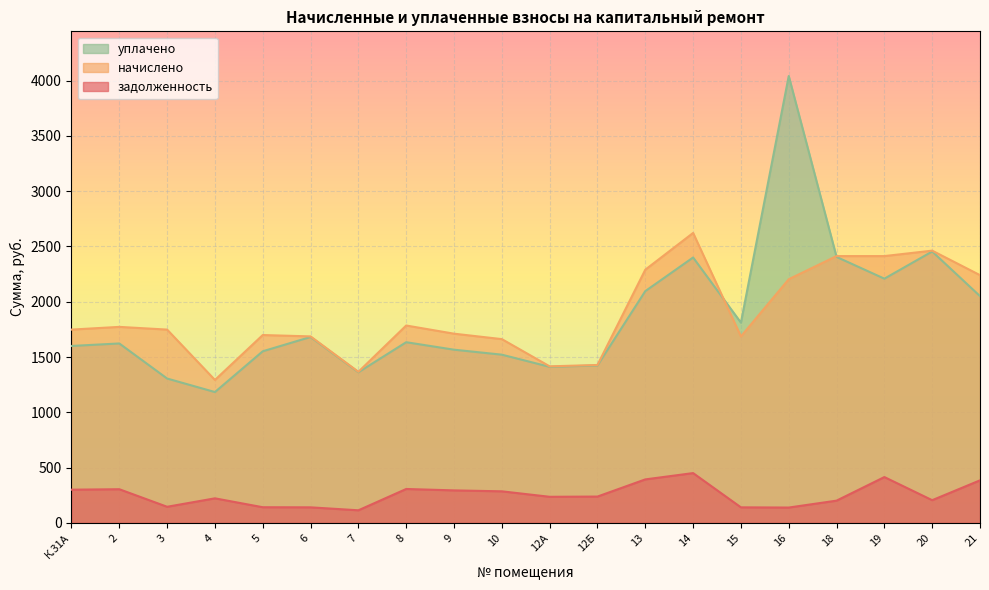

Reading left to right, extract all data points from this chart.

задолженность: К.31А=300.2	2=304.5	3=145.7	4=222.0	5=141.6	6=140.6	7=113.9	8=306.6	9=293.9	10=285.4	12А=236.0	12Б=238.0	13=393.3	14=450.4	15=140.6	16=138.6	18=201.1	19=414.4	20=205.2	21=384.8
начислено: К.31А=1748.3	2=1772.9	3=1748.3	4=1292.8	5=1699.1	6=1686.7	7=1366.7	8=1785.2	9=1711.3	10=1662.1	12А=1415.9	12Б=1428.2	13=2290.1	14=2622.5	15=1686.7	16=2203.8	18=2413.2	19=2413.2	20=2462.4	21=2240.8
уплачено: К.31А=1600.3	2=1622.8	3=1305.7	4=1183.3	5=1552.1	6=1681.4	7=1362.3	8=1634.1	9=1566.5	10=1521.4	12А=1411.4	12Б=1423.7	13=2096.2	14=2400.5	15=1811.3	16=4041.9	18=2405.6	19=2208.9	20=2454.6	21=2051.1